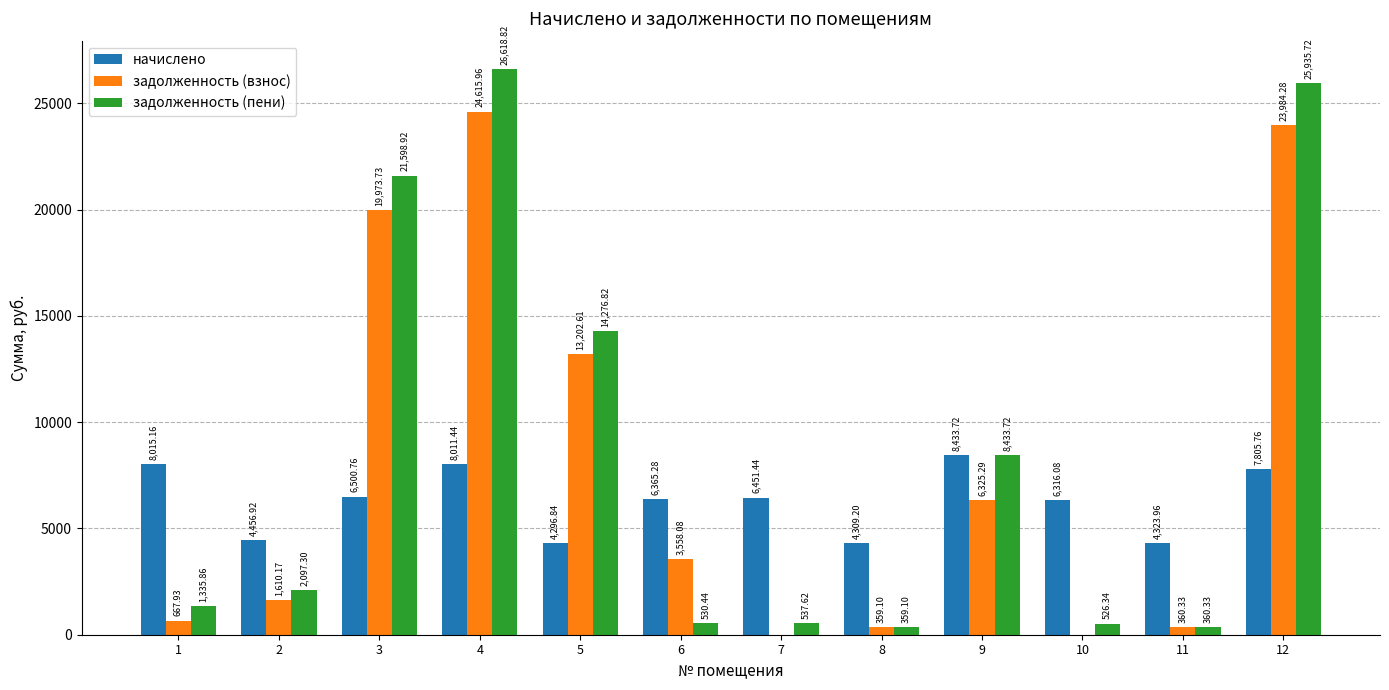

Reading right to left, transcribe all the data shown in this chart.

начислено: 12=7805.8	11=4324.0	10=6316.1	9=8433.7	8=4309.2	7=6451.4	6=6365.3	5=4296.8	4=8011.4	3=6500.8	2=4456.9	1=8015.2
задолженность (взнос): 12=23984.3	11=360.3	10=0.0	9=6325.3	8=359.1	7=0.0	6=3558.1	5=13202.6	4=24616.0	3=19973.7	2=1610.2	1=667.9
задолженность (пени): 12=25935.7	11=360.3	10=526.3	9=8433.7	8=359.1	7=537.6	6=530.4	5=14276.8	4=26618.8	3=21598.9	2=2097.3	1=1335.9